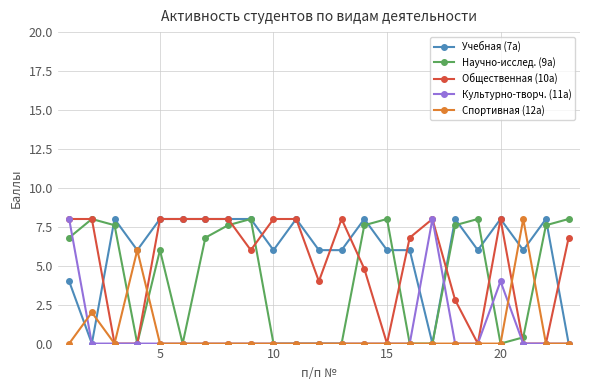

Count the number of categories in the chart.

23